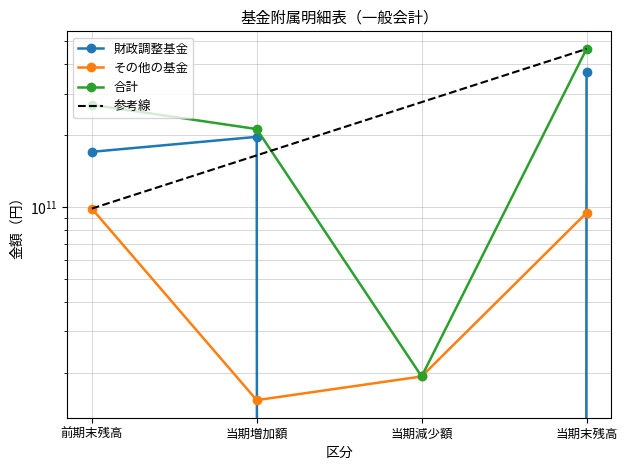

Is it true that その他の基金 equals 94498987179 at 当期末残高?

True